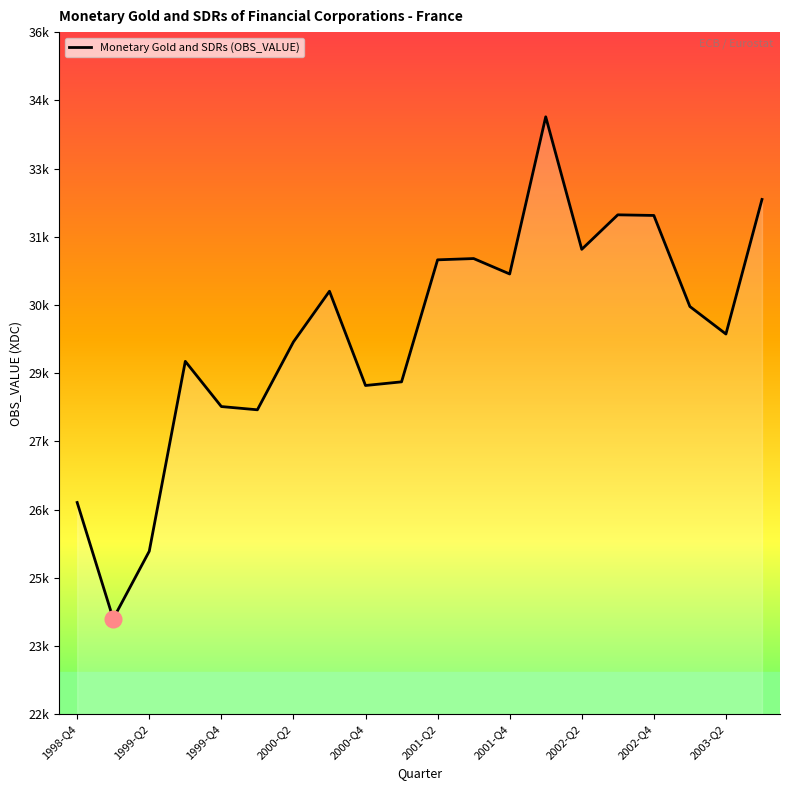

Does the chart have visible grid lines?

No